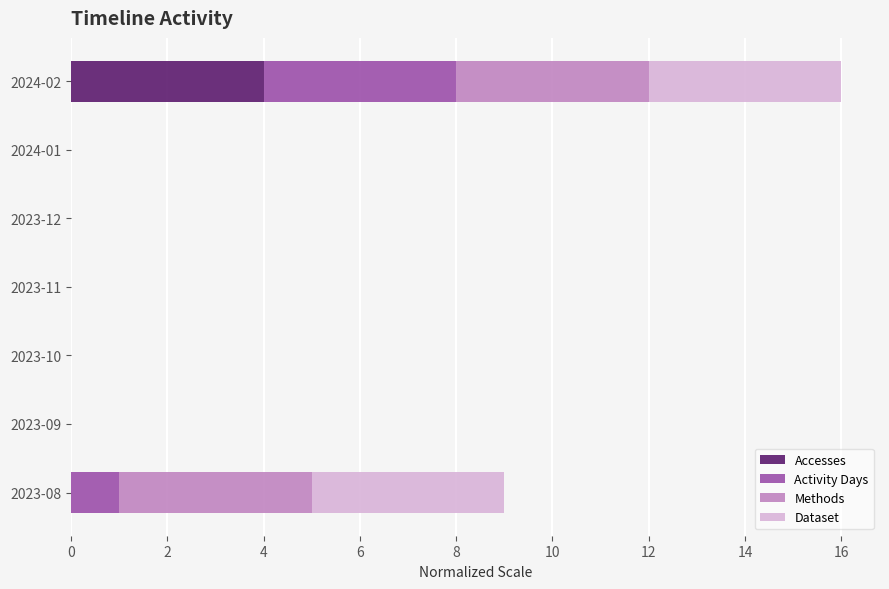

At which category is the sum across all series the highest?

2024-02